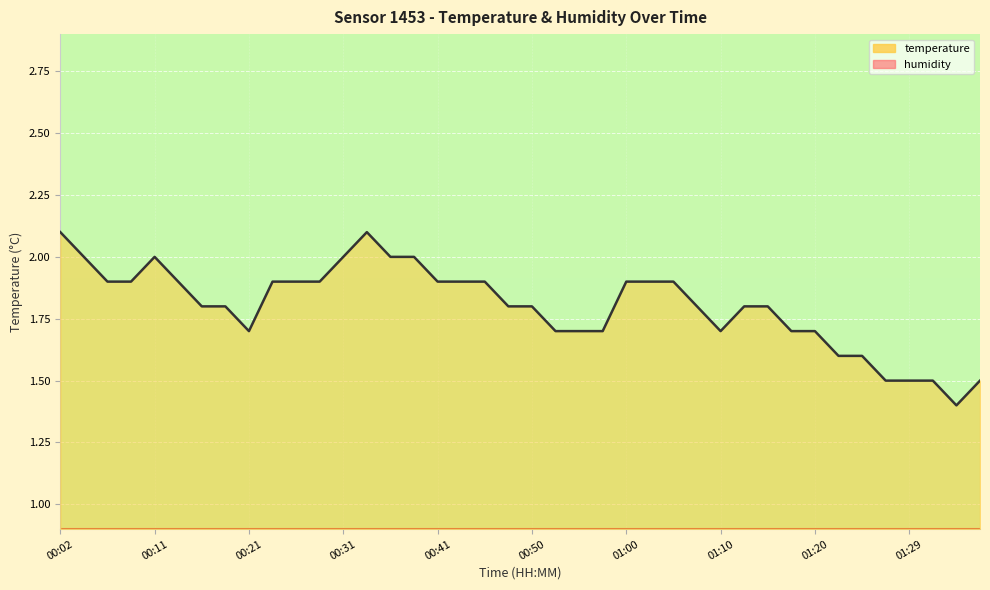

Reading left to right, list all the values displayed in this chart.

00:02=2.1	00:04=2.0	00:07=1.9	00:09=1.9	00:11=2.0	00:14=1.9	00:16=1.8	00:19=1.8	00:21=1.7	00:24=1.9	00:26=1.9	00:28=1.9	00:31=2.0	00:33=2.1	00:36=2.0	00:38=2.0	00:41=1.9	00:43=1.9	00:46=1.9	00:48=1.8	00:50=1.8	00:53=1.7	00:55=1.7	00:58=1.7	01:00=1.9	01:03=1.9	01:05=1.9	01:07=1.8	01:10=1.7	01:12=1.8	01:15=1.8	01:17=1.7	01:20=1.7	01:22=1.6	01:24=1.6	01:27=1.5	01:29=1.5	01:32=1.5	01:34=1.4	01:37=1.5